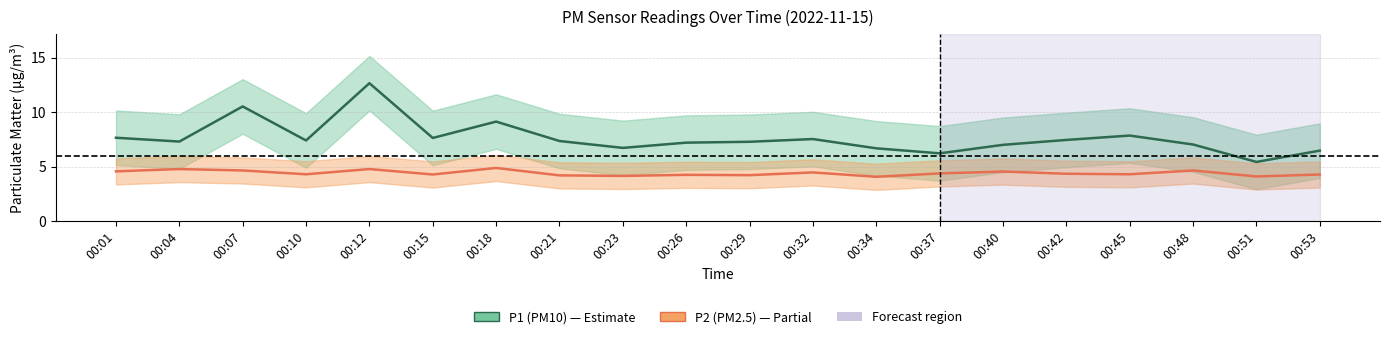

Rank the series by their average value, from highest to lowest.

P1 (PM10), P2 (PM2.5)